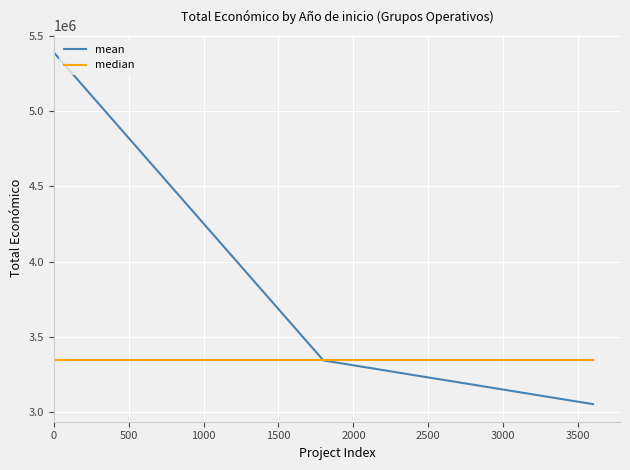

Is this an area chart (filled region under the line)?

No